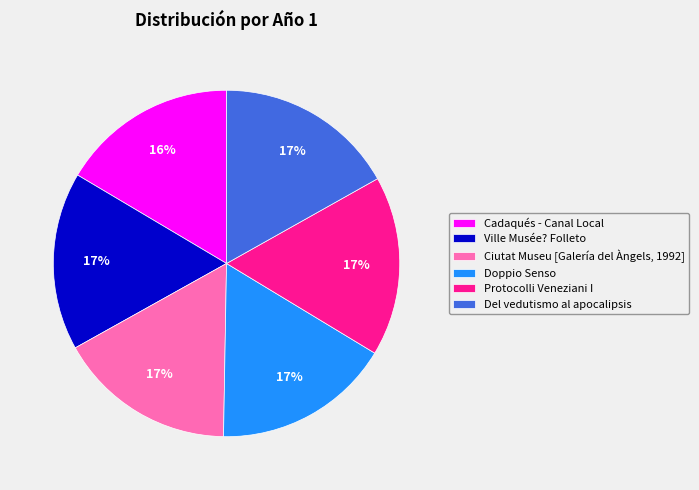

To the nearest percent, what is the average slice percentage?

17%